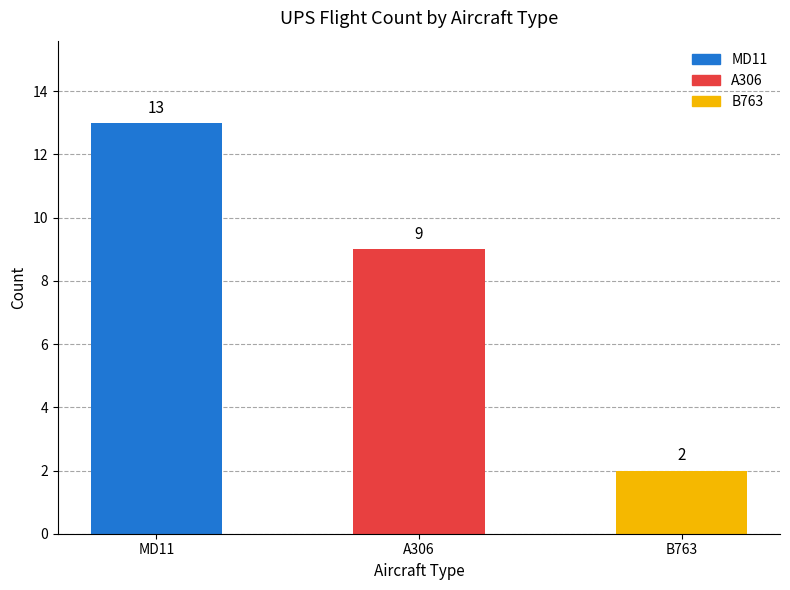

True or false: the data shows 9 at A306.

True